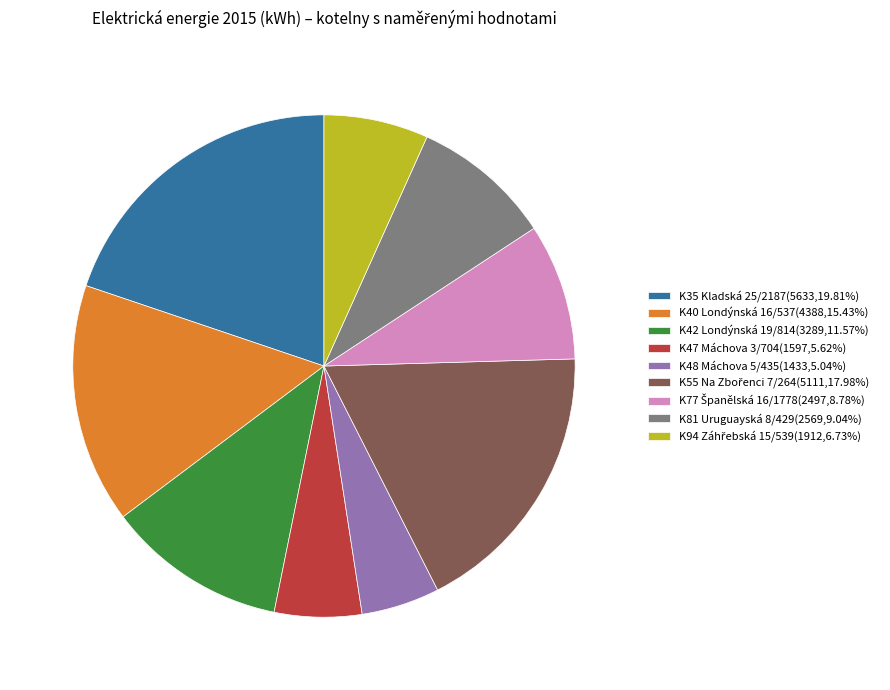

Does any single category account for the majority?

No